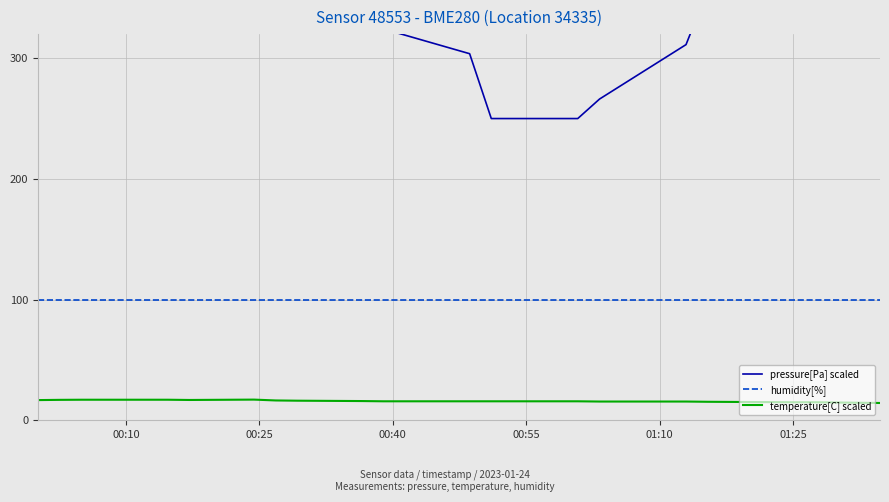

True or false: temperature[C] scaled and humidity[%] cross at least once.

False